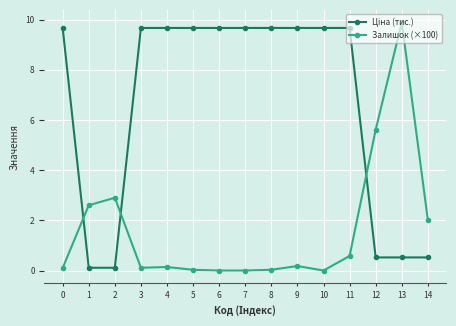

What is the difference between the highest and lowest values at 7?

9.7